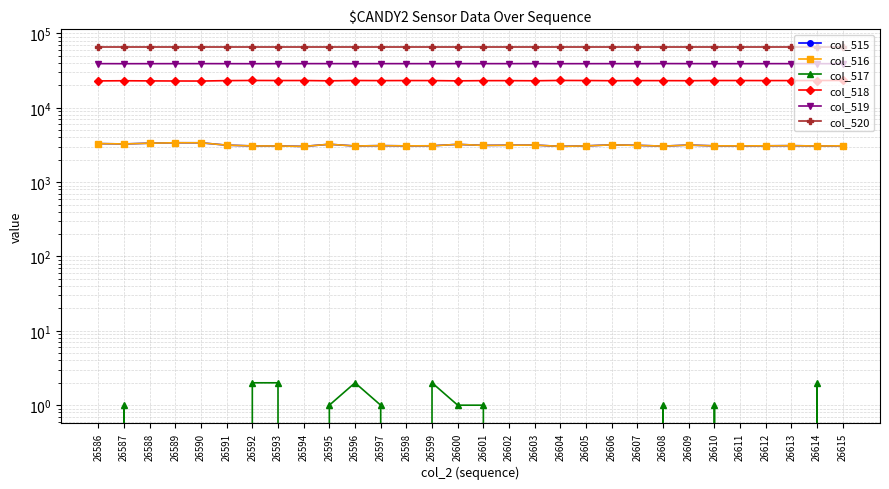

How many values in the col_515 series are below 3098?

15